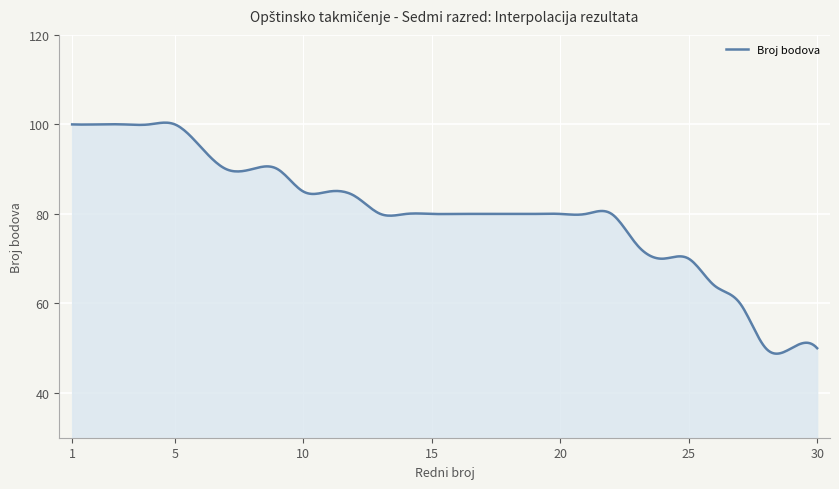

What is the difference between the maximum and minimum values?

51.6